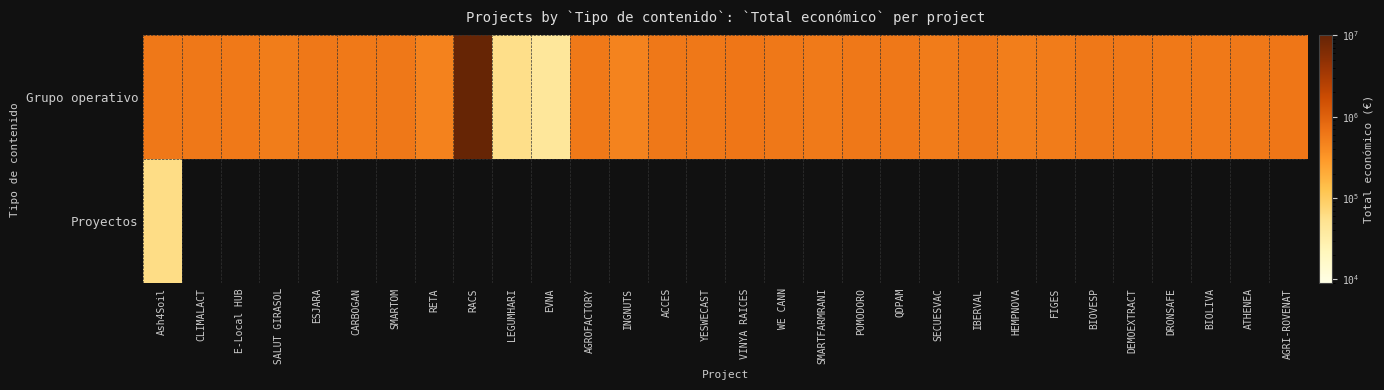

The value of Grupo operativo at CLIMALACT is 600000.0. True or false?

True